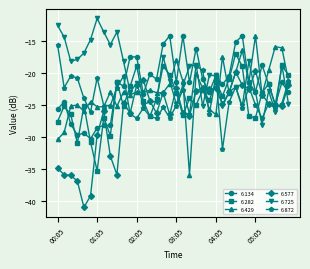

What is the maximum value shown in the chart?

-11.5